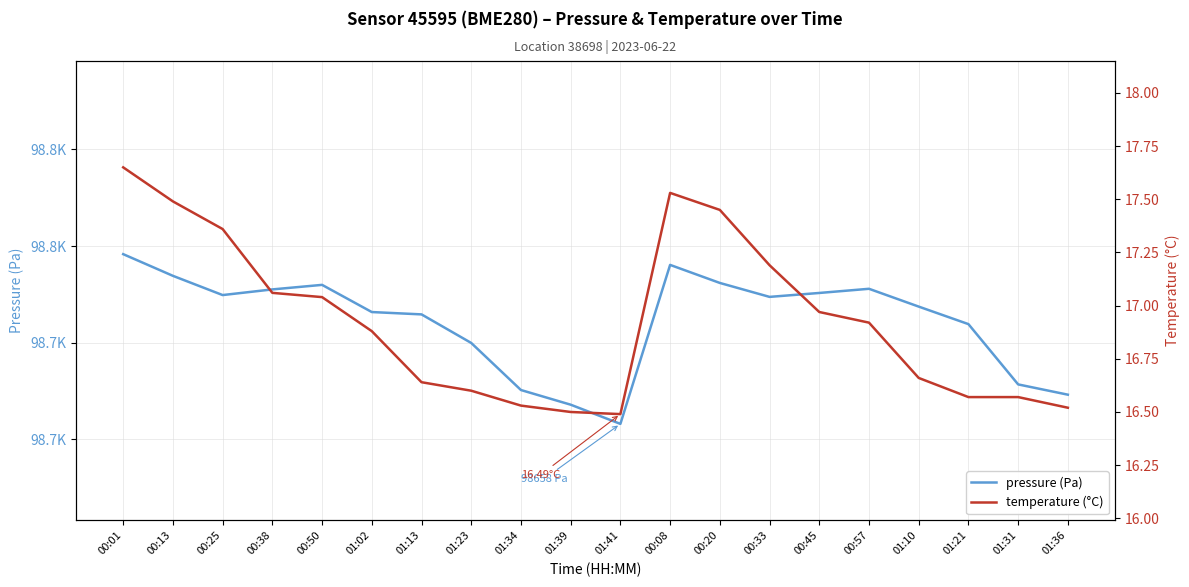

Reading left to right, transcribe all the data shown in this chart.

pressure: 98745.8	98734.6	98724.6	98727.6	98729.9	98715.8	98714.6	98699.8	98675.5	98667.9	98657.9	98740.2	98730.9	98723.7	98725.7	98727.9	98718.7	98709.6	98678.4	98673.1
temperature: 17.6	17.5	17.4	17.1	17.0	16.9	16.6	16.6	16.5	16.5	16.5	17.5	17.4	17.2	17.0	16.9	16.7	16.6	16.6	16.5